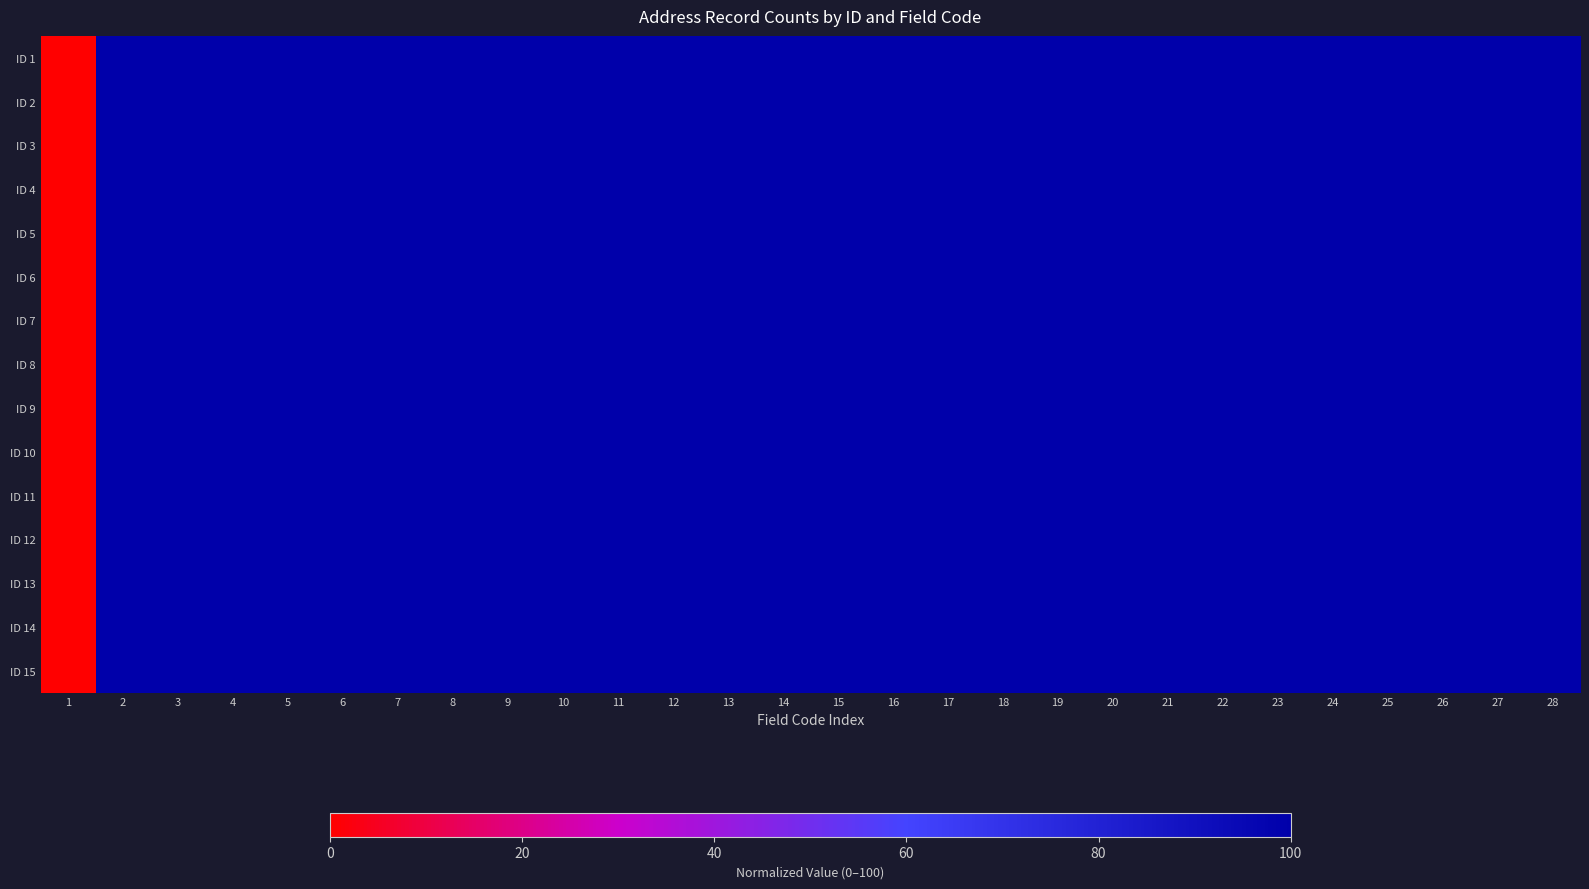

Which series has the largest total across all categories?

ID 1